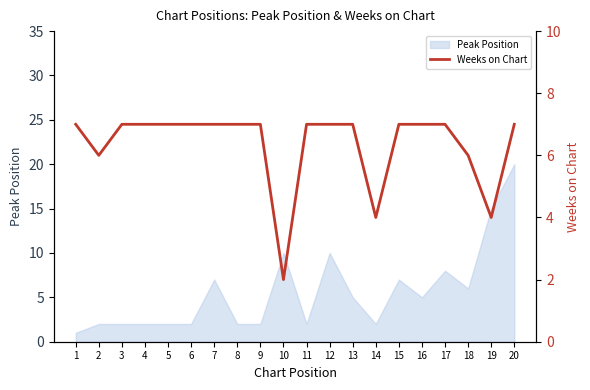

Is it true that Peak Position equals 9 at 13?

False